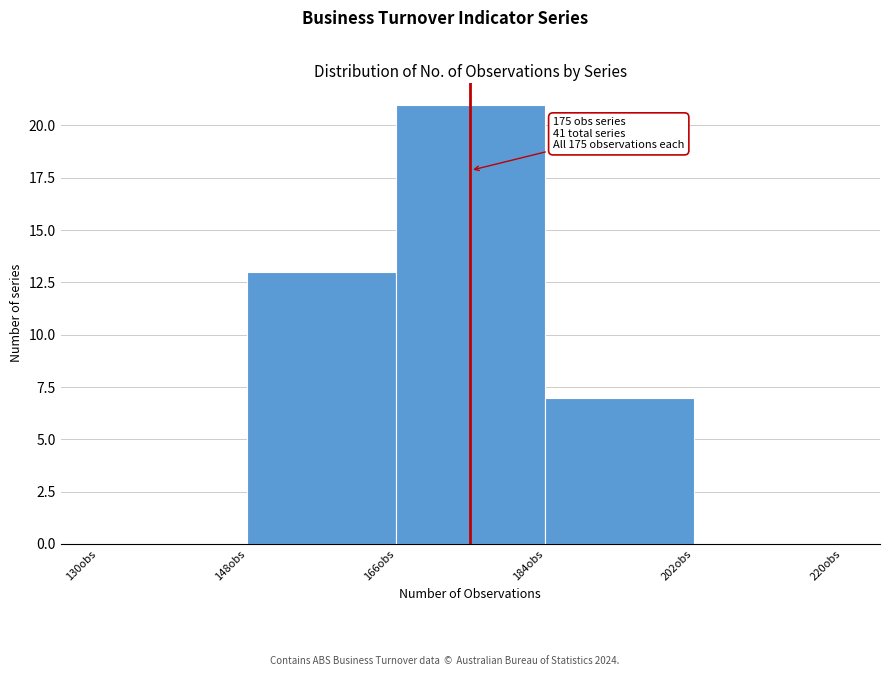

Over which range of the x-axis is the bar tallest?

166 to 184